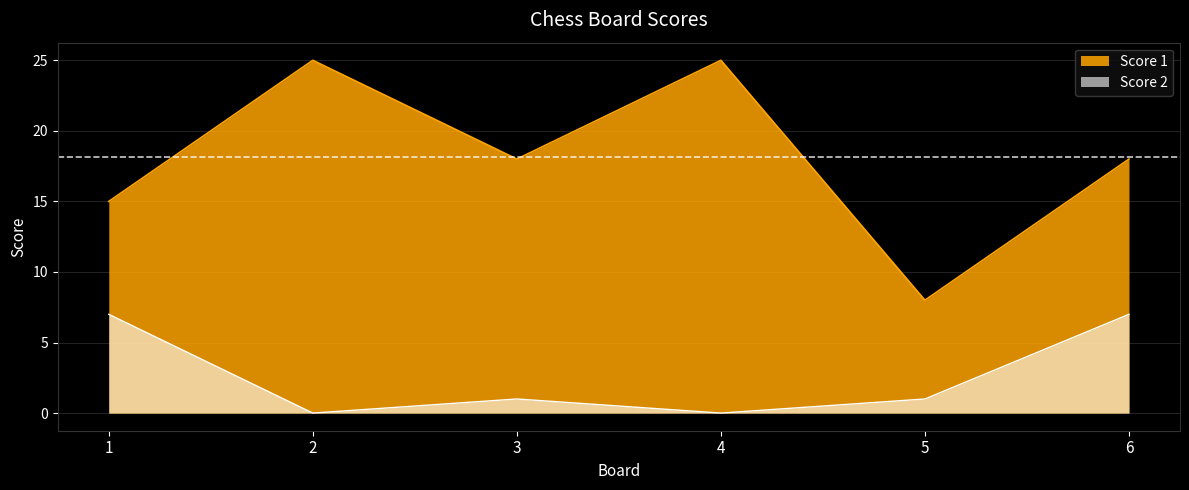

What is the total value across all series at 4?

25